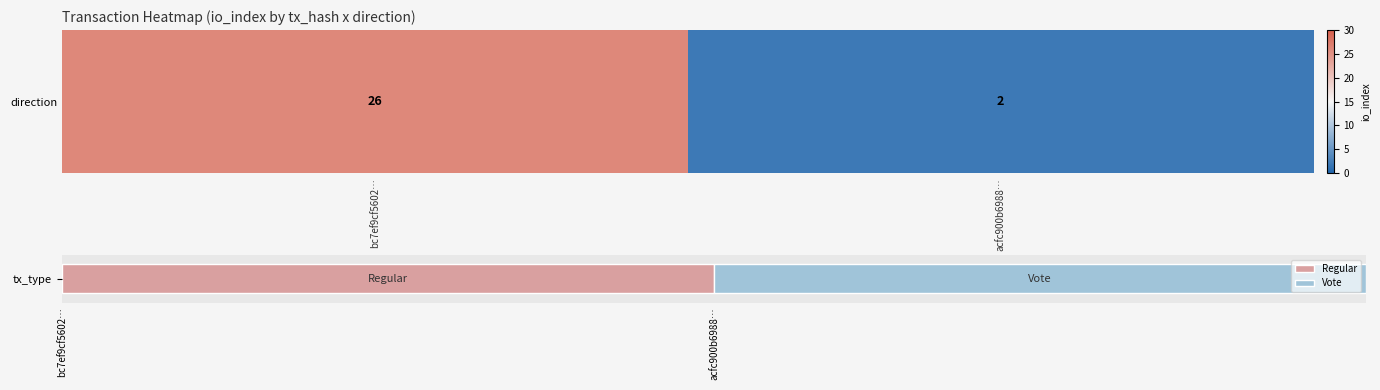

The chart shows a value of 1 at acfc900b6988…. True or false?

False